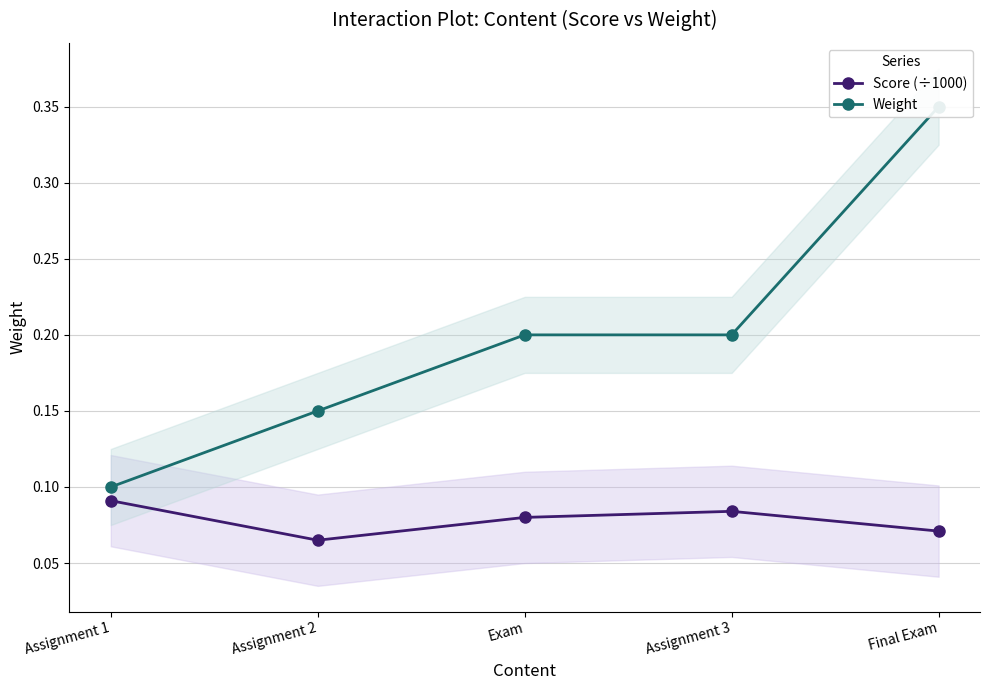

List the labels in order of Score (÷1000) value, smallest first.

Assignment 2, Final Exam, Exam, Assignment 3, Assignment 1